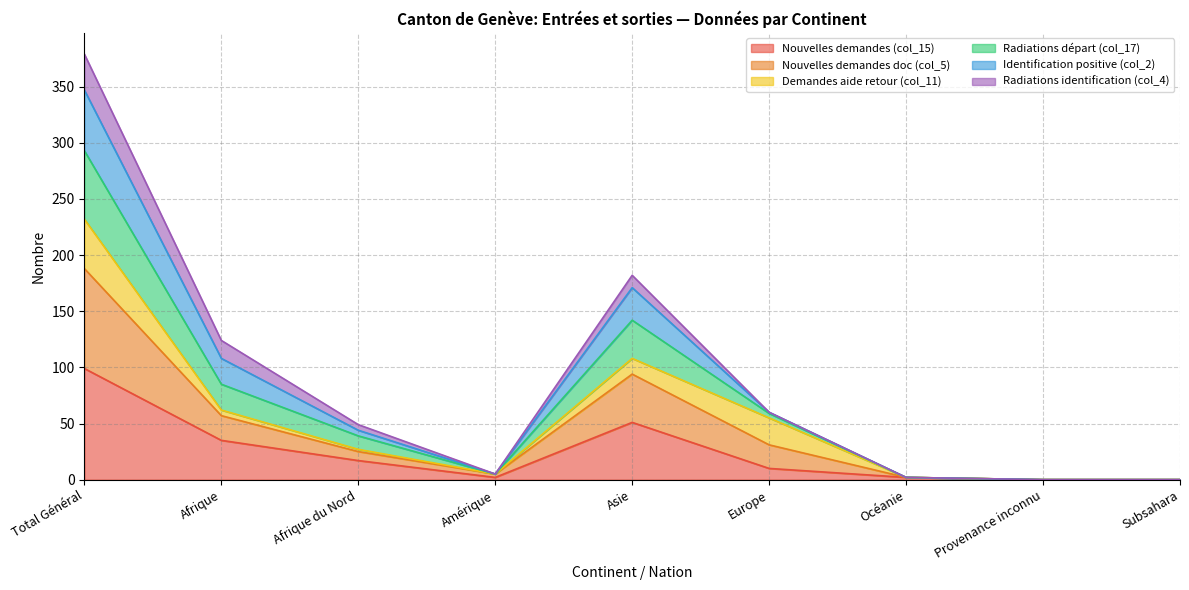

Which category has the highest value in the Nouvelles demandes (col_15) series?

Total Général